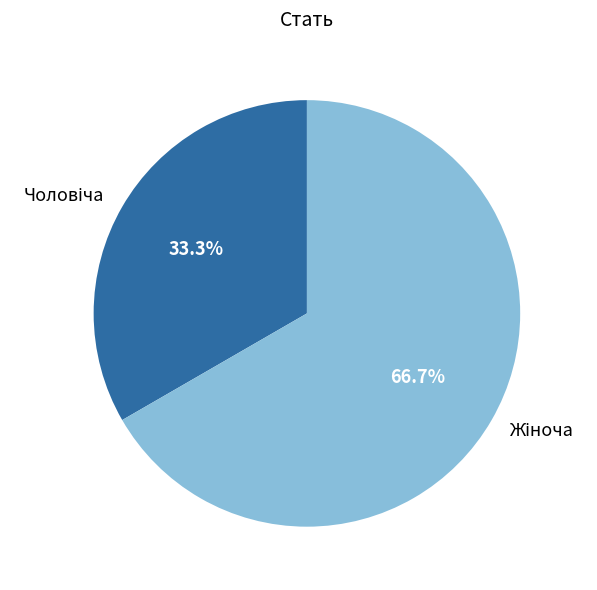

Count the number of slices in the pie.

2